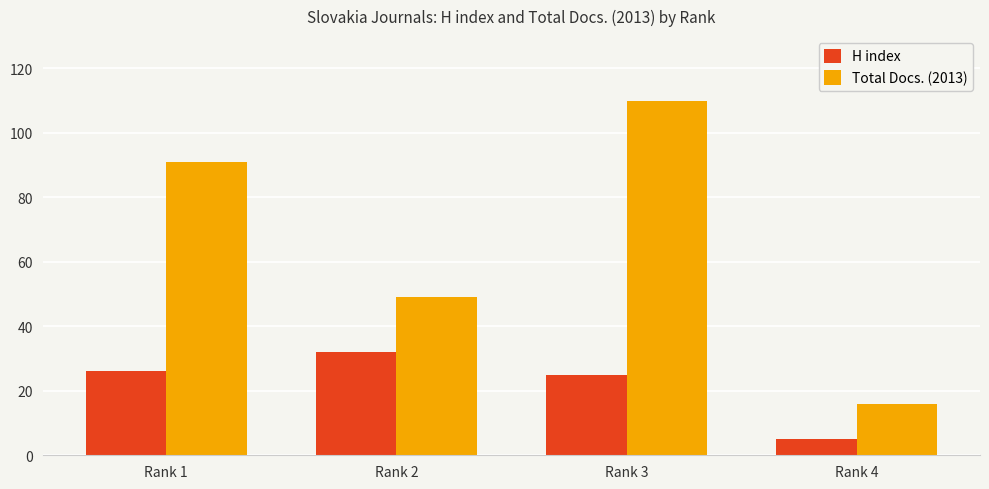

List the labels in order of Total Docs. (2013) value, smallest first.

Rank 4, Rank 2, Rank 1, Rank 3